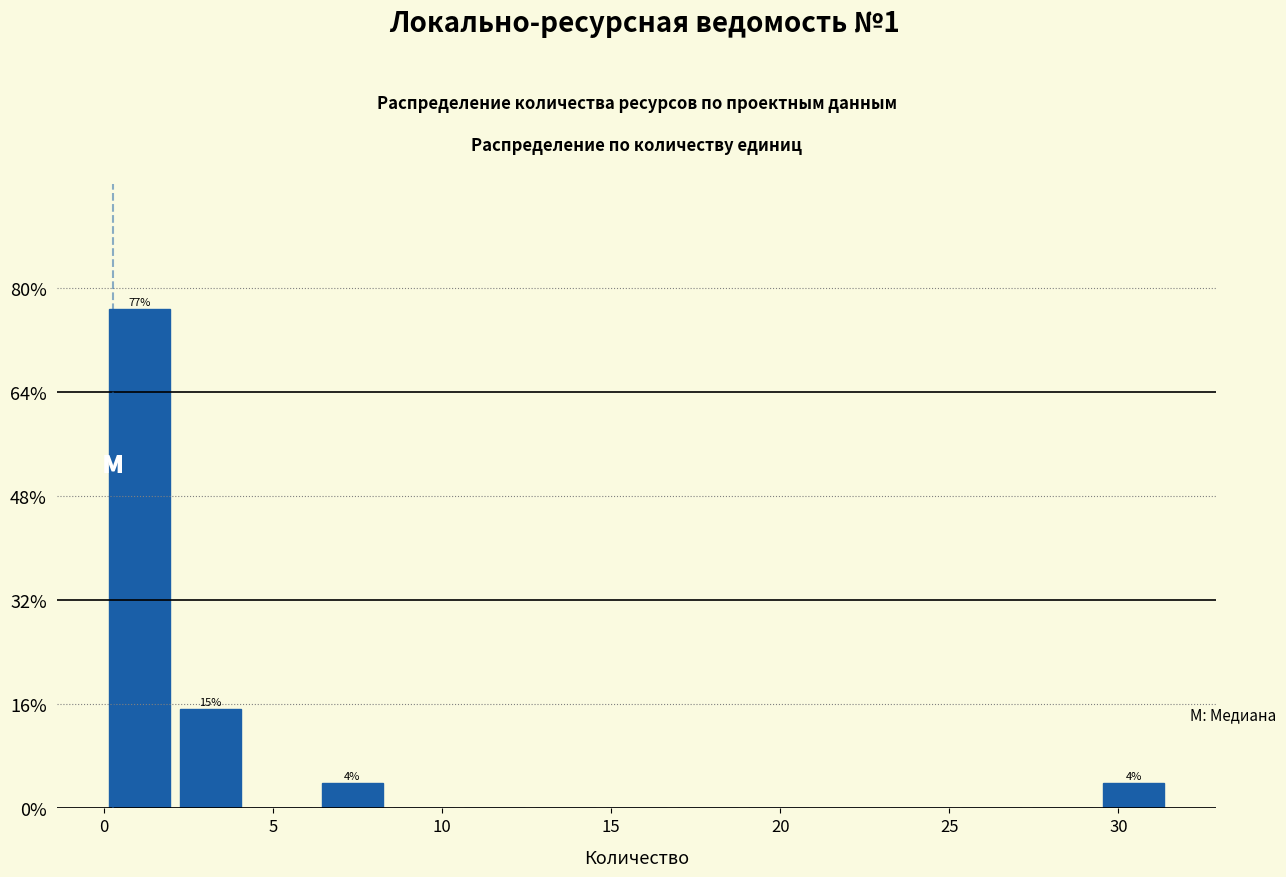

Over which range of the x-axis is the bar tallest?

0.0 to 2.0